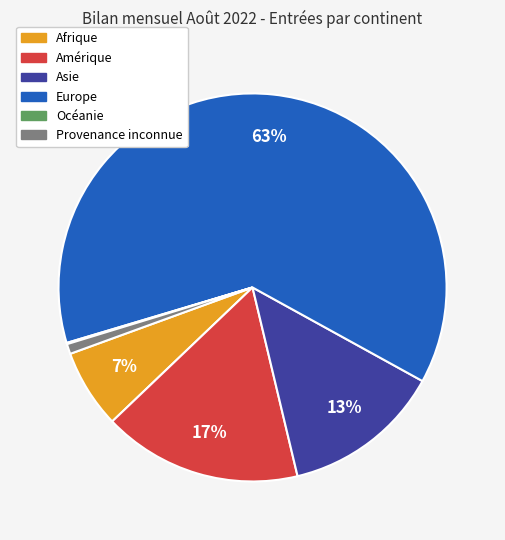

Which slice is the largest?

Europe